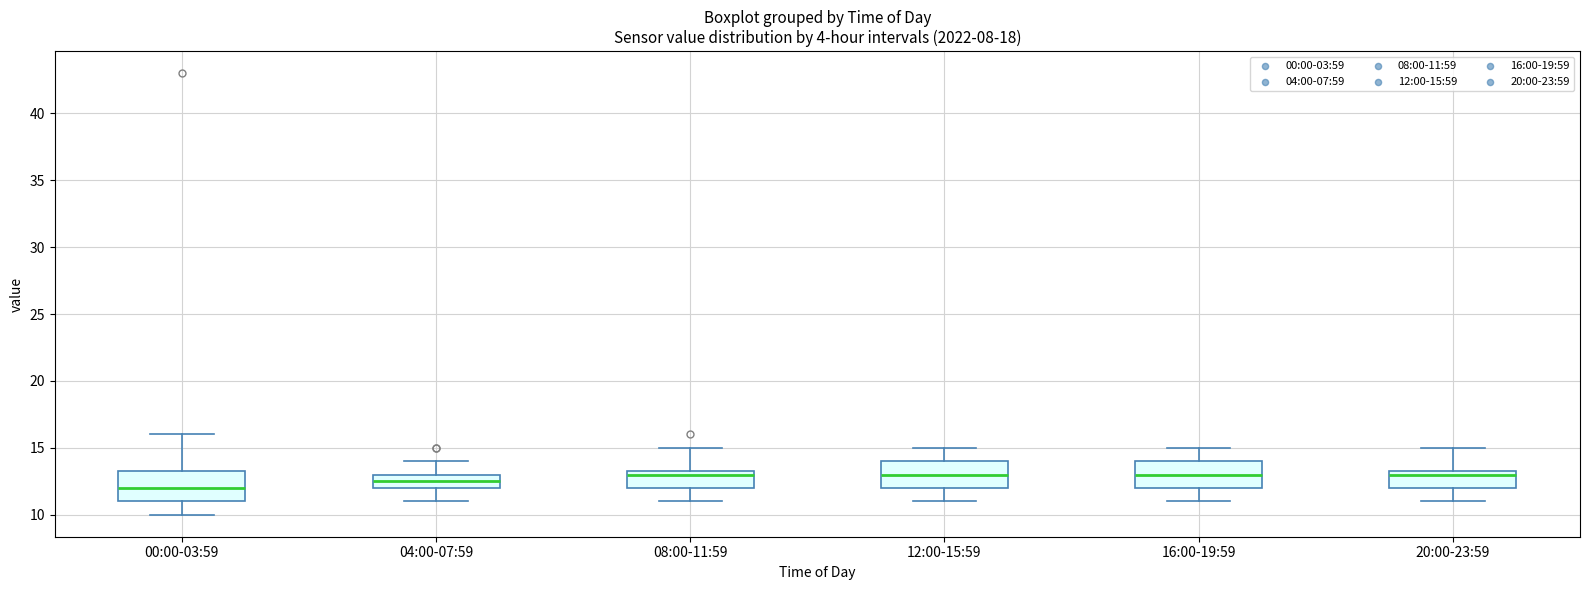

Reading left to right, transcribe this box plot: for each box, give where its median line is, the range the box spans, and where its two whiskers end, as read against the y-axis. The values are not printed on the chart, so give them approximately, as read against the axis.

00:00-03:59: median 12.0, box 11.0 to 13.5, whiskers 10.0 to 16.0
04:00-07:59: median 12.5, box 12.0 to 13.0, whiskers 11.0 to 14.0
08:00-11:59: median 13.0, box 12.0 to 13.5, whiskers 11.0 to 15.0
12:00-15:59: median 13.0, box 12.0 to 14.0, whiskers 11.0 to 15.0
16:00-19:59: median 13.0, box 12.0 to 14.0, whiskers 11.0 to 15.0
20:00-23:59: median 13.0, box 12.0 to 13.5, whiskers 11.0 to 15.0